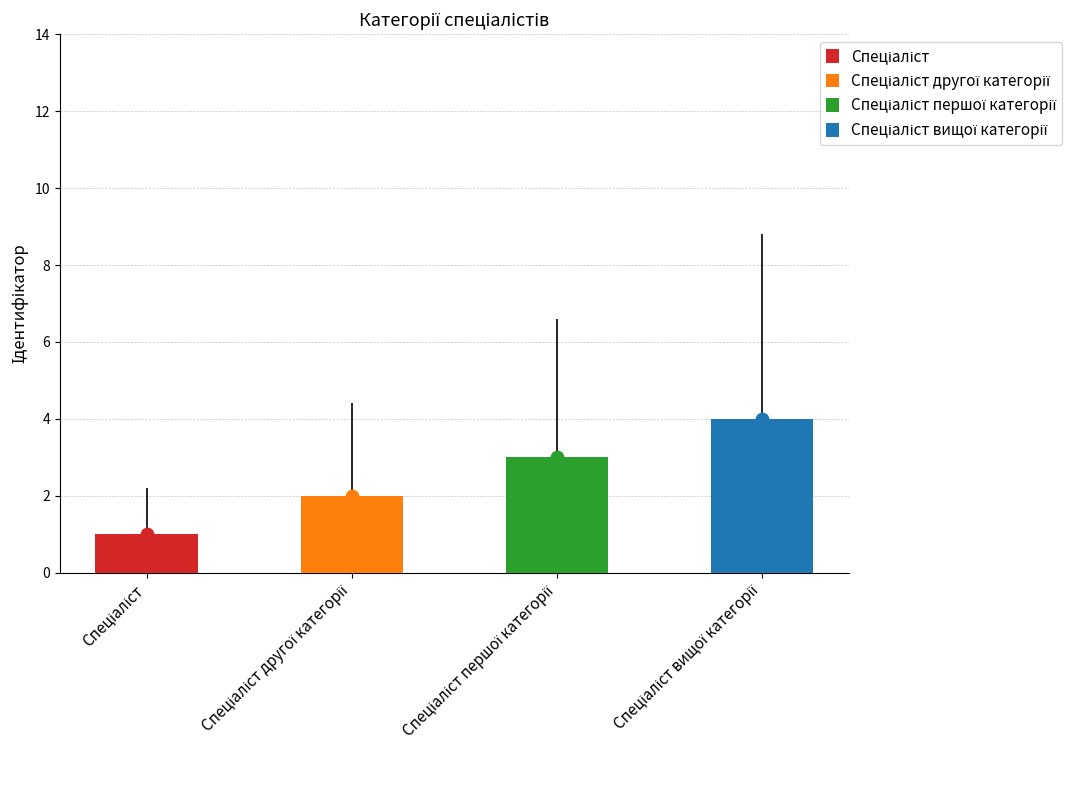

What is the change in value from Спеціаліст першої категорії to Спеціаліст вищої категорії?

+1